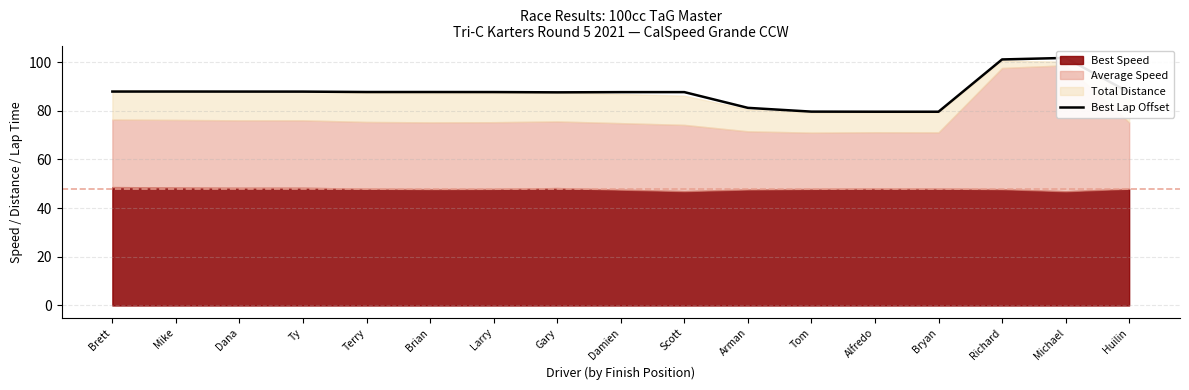

Rank the categories by value from lowest to highest.

Bryan, Alfredo, Tom, Arman, Huilin, Gary, Damien, Scott, Larry, Brian, Terry, Ty, Dana, Brett, Mike, Richard, Michael